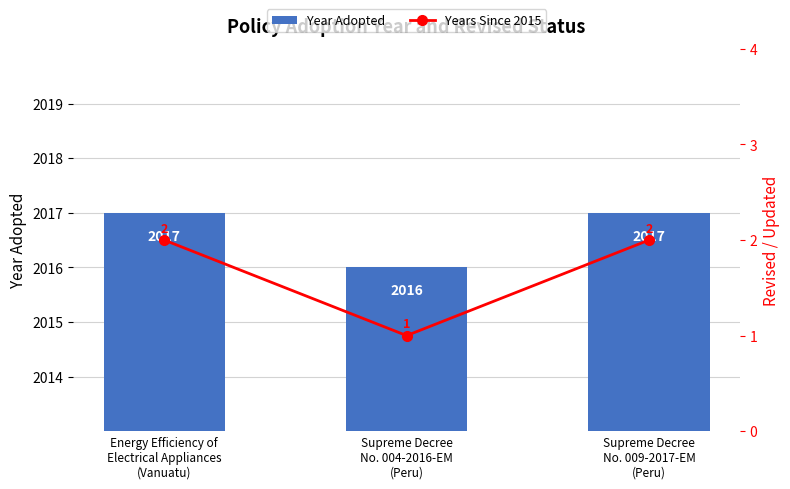

What is the total value across all series at Supreme Decree
No. 009-2017-EM
(Peru)?

2019